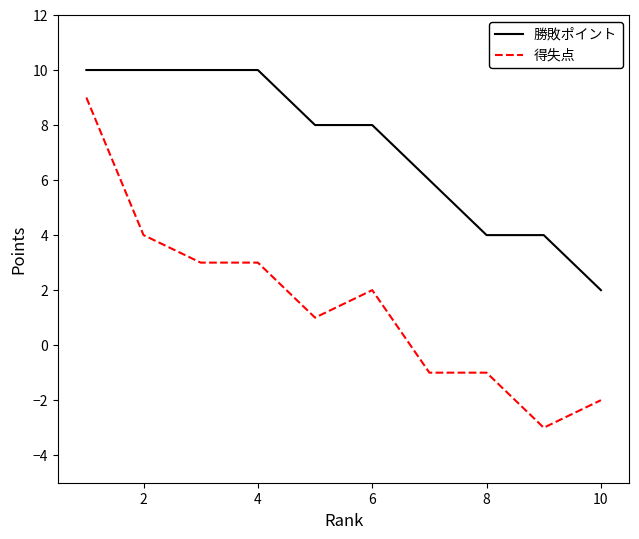

Rank the series by their average value, from lowest to highest.

得失点, 勝敗ポイント